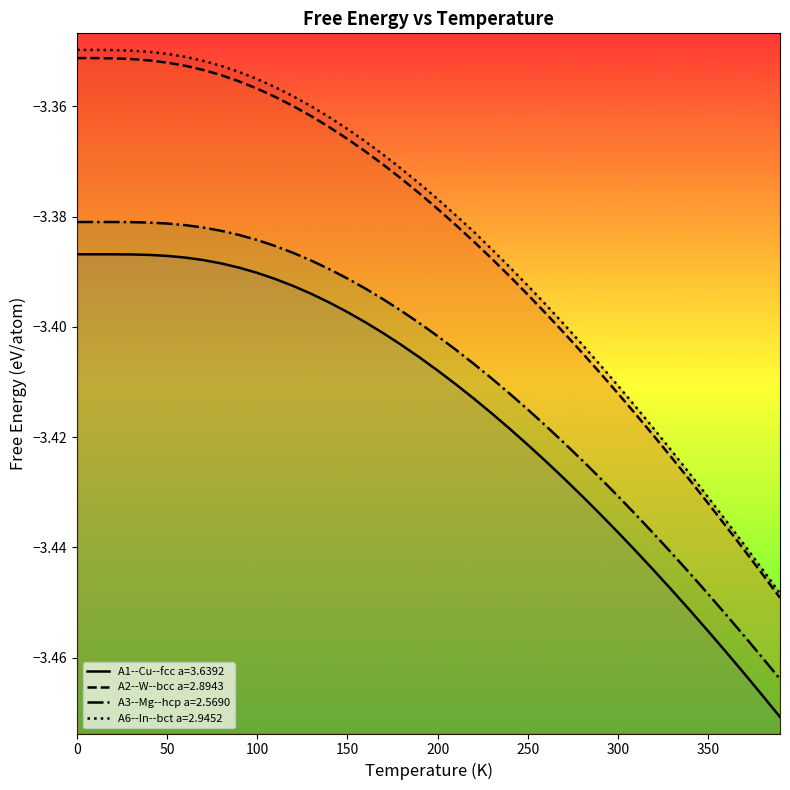

Reading left to right, extract all data points from this chart.

A1--Cu--fcc a=3.6392: 0=-3.4	10=-3.4	20=-3.4	30=-3.4	40=-3.4	50=-3.4	60=-3.4	70=-3.4	80=-3.4	90=-3.4	100=-3.4	110=-3.4	120=-3.4	130=-3.4	140=-3.4	150=-3.4	160=-3.4	170=-3.4	180=-3.4	190=-3.4	200=-3.4	210=-3.4	220=-3.4	230=-3.4	240=-3.4	250=-3.4	260=-3.4	270=-3.4	280=-3.4	290=-3.4	300=-3.4	310=-3.4	320=-3.4	330=-3.4	340=-3.5	350=-3.5	360=-3.5	370=-3.5	380=-3.5	390=-3.5
A2--W--bcc a=2.8943: 0=-3.4	10=-3.4	20=-3.4	30=-3.4	40=-3.4	50=-3.4	60=-3.4	70=-3.4	80=-3.4	90=-3.4	100=-3.4	110=-3.4	120=-3.4	130=-3.4	140=-3.4	150=-3.4	160=-3.4	170=-3.4	180=-3.4	190=-3.4	200=-3.4	210=-3.4	220=-3.4	230=-3.4	240=-3.4	250=-3.4	260=-3.4	270=-3.4	280=-3.4	290=-3.4	300=-3.4	310=-3.4	320=-3.4	330=-3.4	340=-3.4	350=-3.4	360=-3.4	370=-3.4	380=-3.4	390=-3.4
A3--Mg--hcp a=2.5690: 0=-3.4	10=-3.4	20=-3.4	30=-3.4	40=-3.4	50=-3.4	60=-3.4	70=-3.4	80=-3.4	90=-3.4	100=-3.4	110=-3.4	120=-3.4	130=-3.4	140=-3.4	150=-3.4	160=-3.4	170=-3.4	180=-3.4	190=-3.4	200=-3.4	210=-3.4	220=-3.4	230=-3.4	240=-3.4	250=-3.4	260=-3.4	270=-3.4	280=-3.4	290=-3.4	300=-3.4	310=-3.4	320=-3.4	330=-3.4	340=-3.4	350=-3.4	360=-3.5	370=-3.5	380=-3.5	390=-3.5
A6--In--bct a=2.9452: 0=-3.3	10=-3.3	20=-3.3	30=-3.3	40=-3.4	50=-3.4	60=-3.4	70=-3.4	80=-3.4	90=-3.4	100=-3.4	110=-3.4	120=-3.4	130=-3.4	140=-3.4	150=-3.4	160=-3.4	170=-3.4	180=-3.4	190=-3.4	200=-3.4	210=-3.4	220=-3.4	230=-3.4	240=-3.4	250=-3.4	260=-3.4	270=-3.4	280=-3.4	290=-3.4	300=-3.4	310=-3.4	320=-3.4	330=-3.4	340=-3.4	350=-3.4	360=-3.4	370=-3.4	380=-3.4	390=-3.4